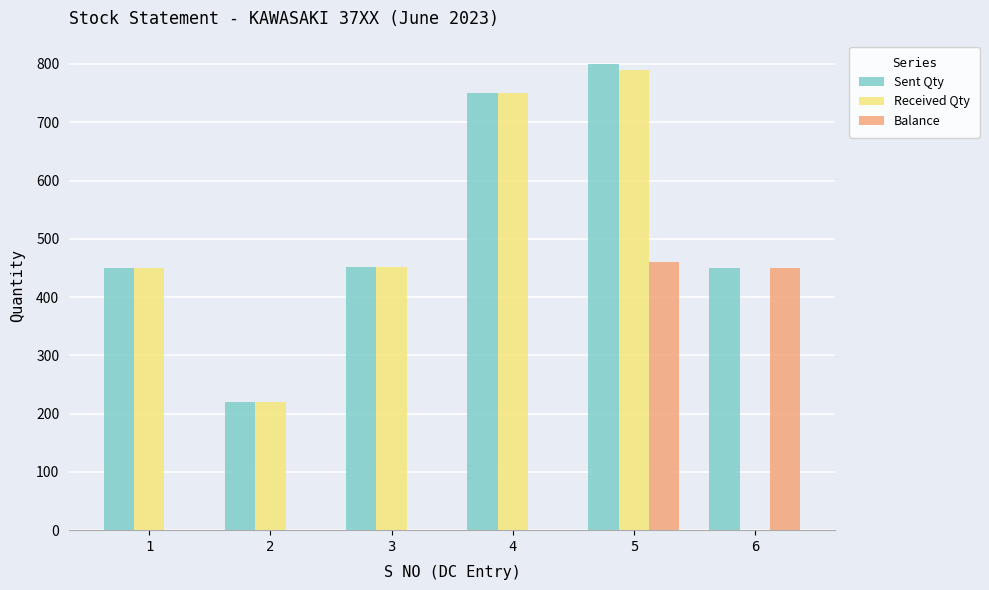

Read the Received Qty value at 4, to the nearest 10.

750